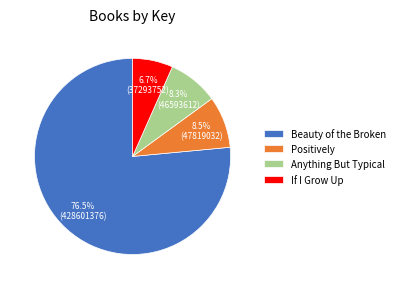

Is it true that Anything But Typical is 8% of the pie?

True